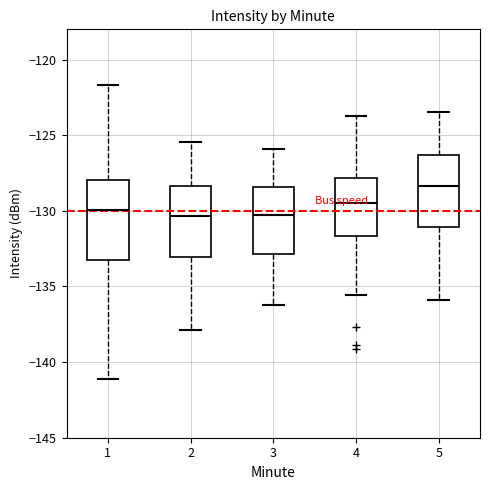

Where does the upper whisker of the box at x = 4 end on the y-axis? The values are not printed on the chart, so give them approximately, as read against the axis.

-123.5